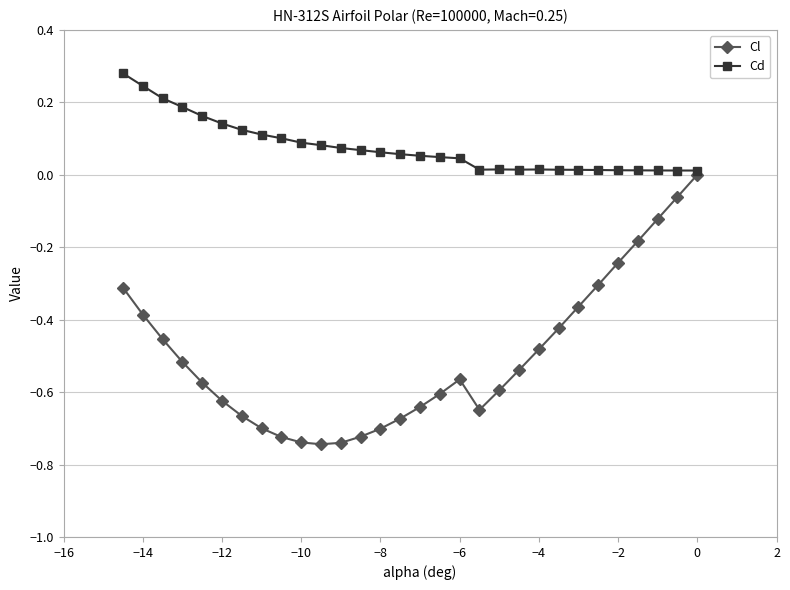

List the series in order of their overall mean, lowest first.

Cl, Cd